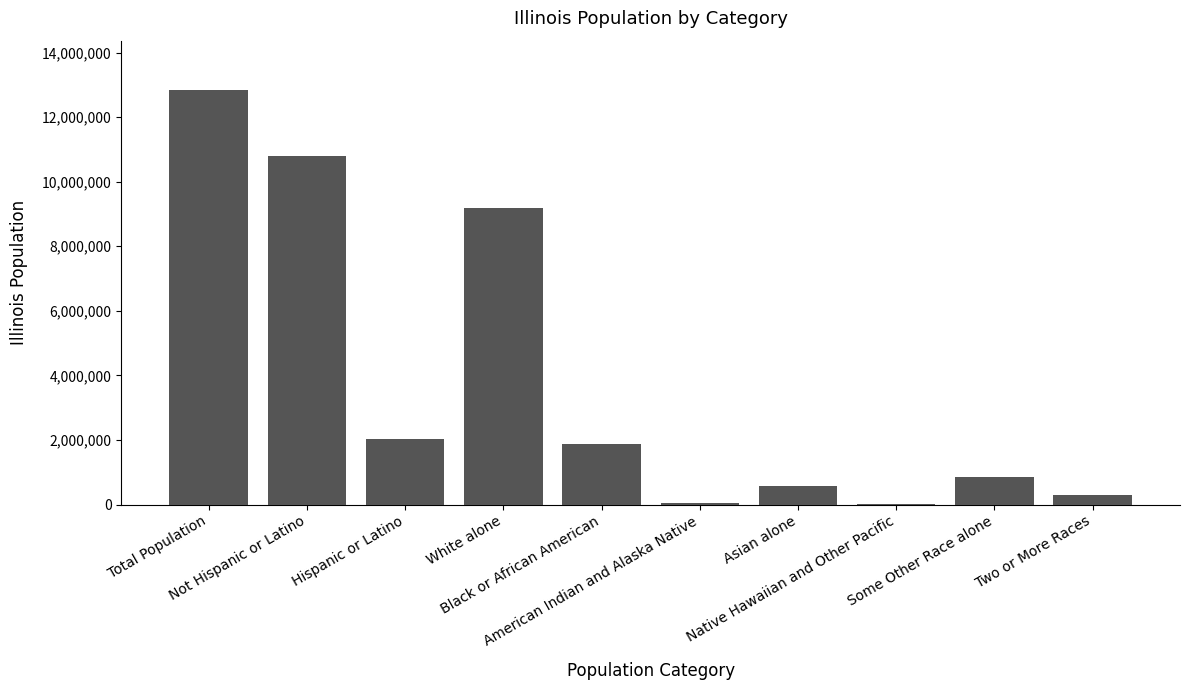

What is the maximum value shown in the chart?

12830632